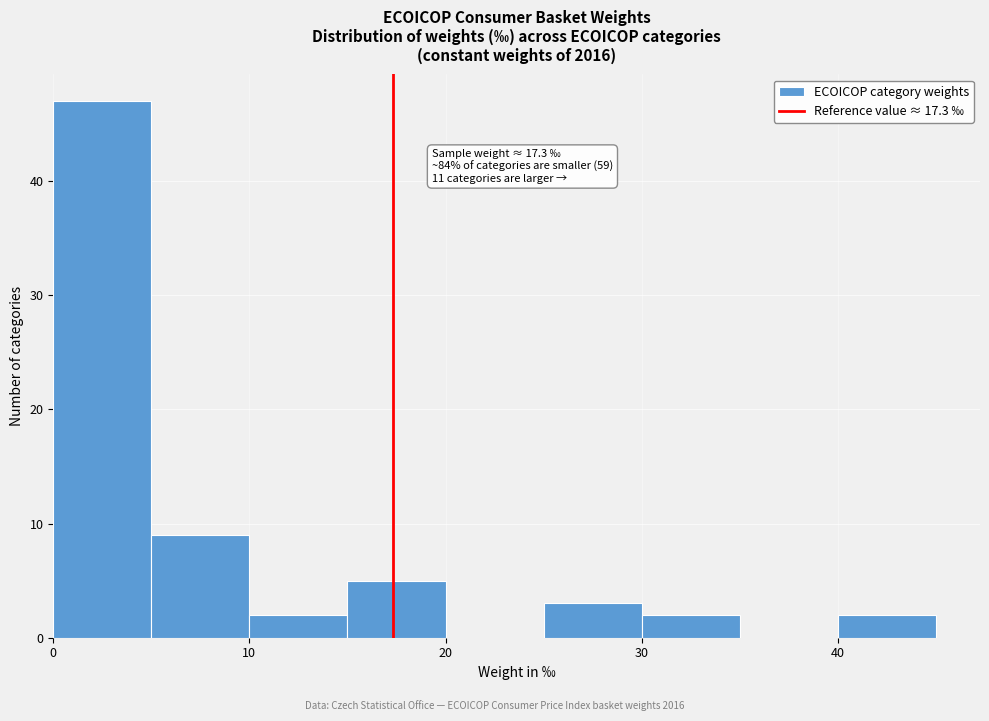

Over which range of the x-axis is the bar tallest?

0 to 5